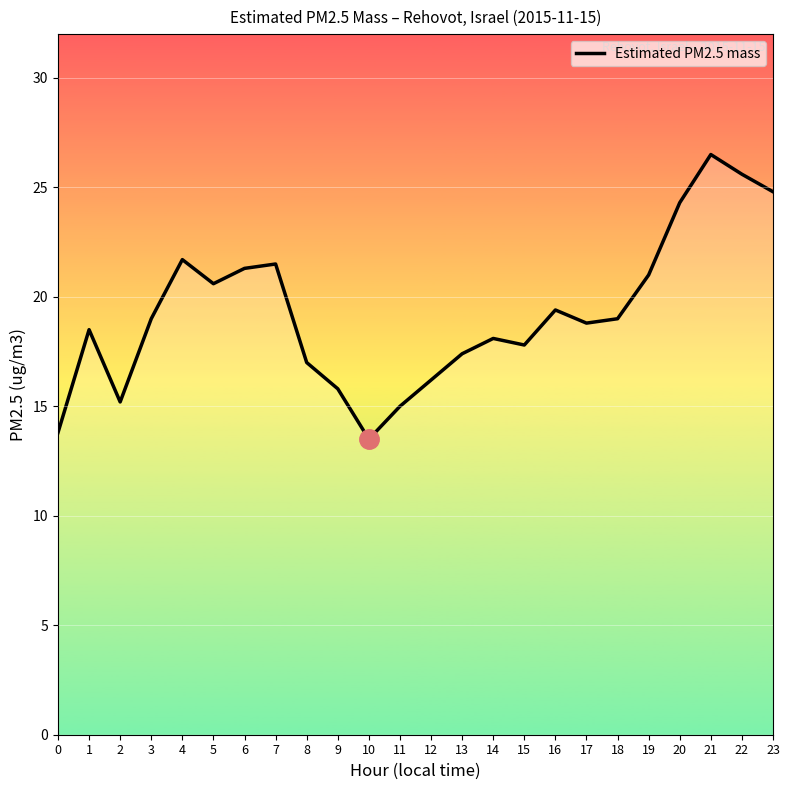

What is the minimum value shown in the chart?

13.5